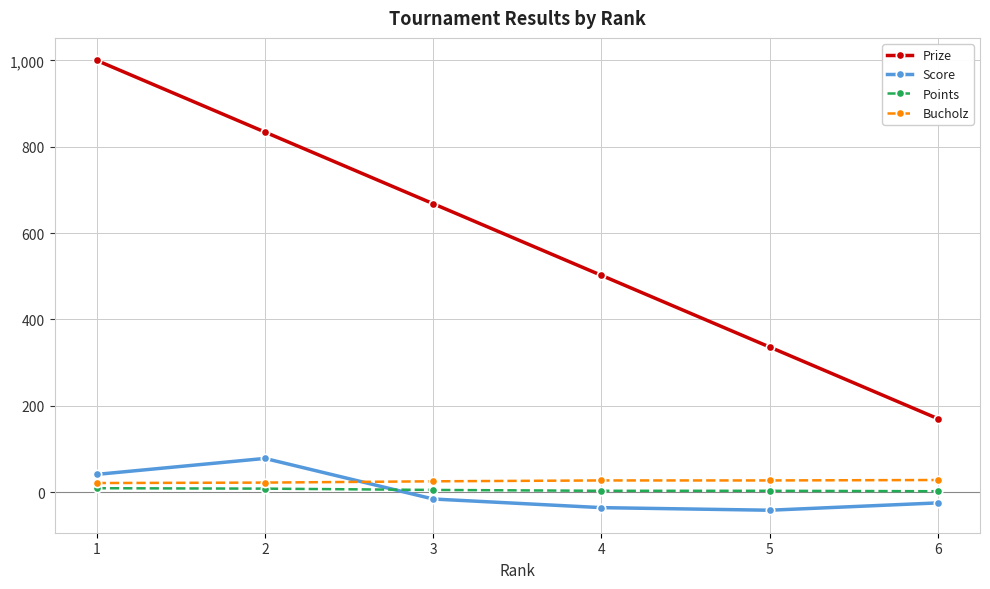

The value of Bucholz at 5 is 27. True or false?

True